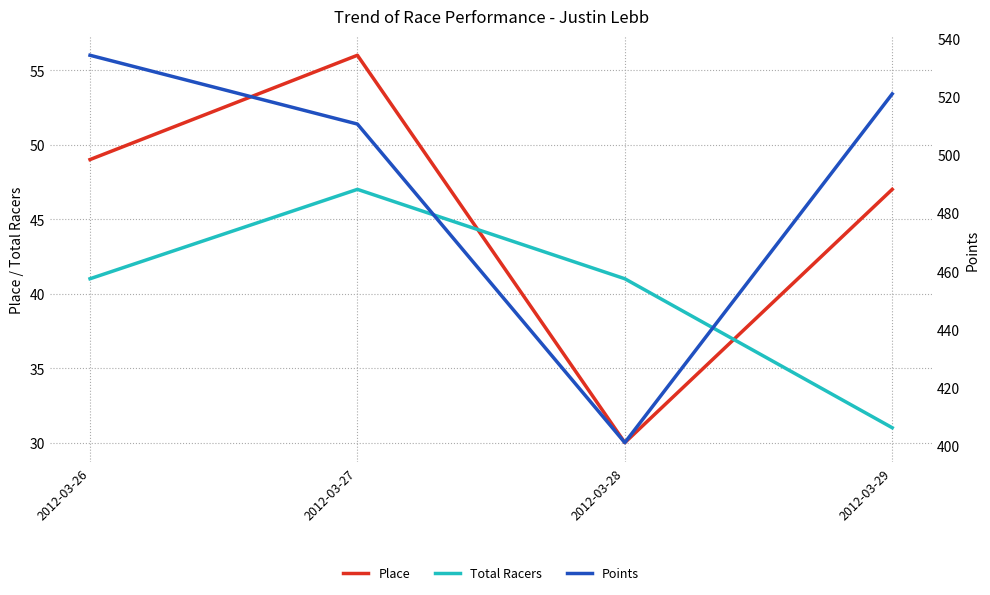

Which category has the lowest value in the Total Racers series?

2012-03-29